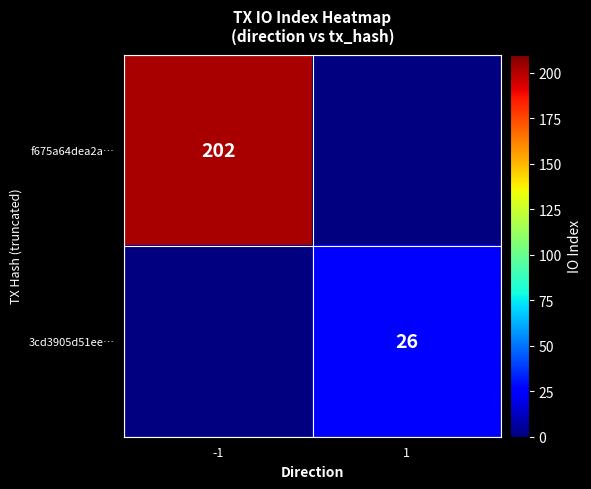

Which label corresponds to the smallest value in the chart?

1